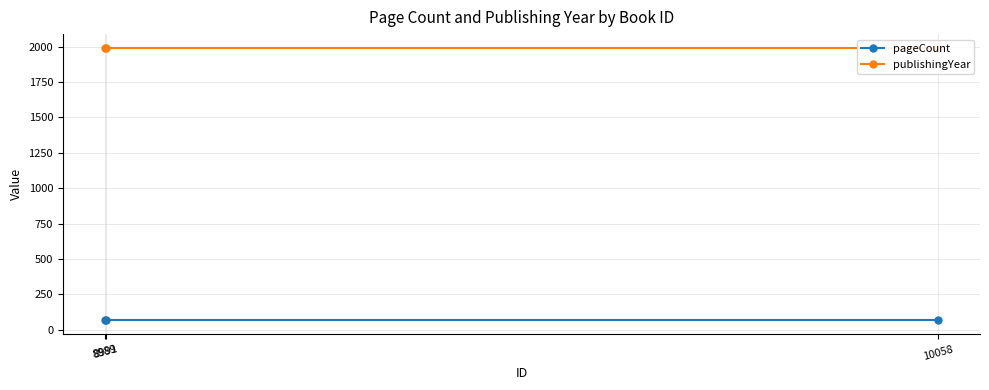

At which label is publishingYear closest to 1993?

8989